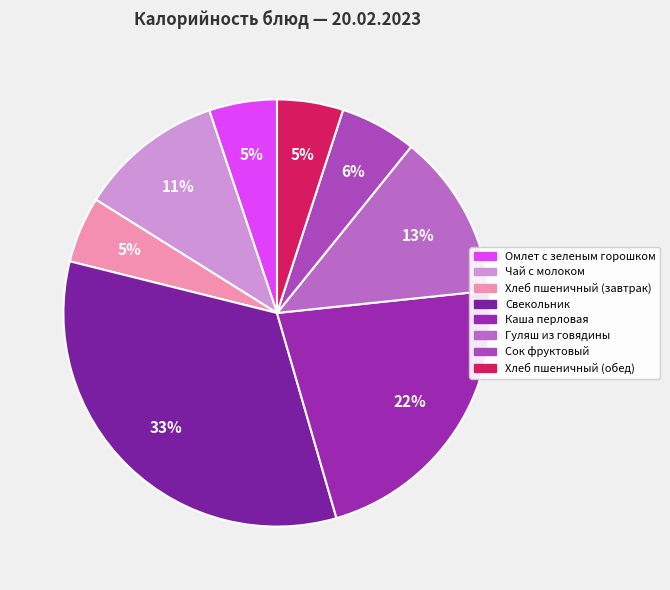

To the nearest percent, what is the combined percentage of Сок фруктовый and Свекольник?

39%